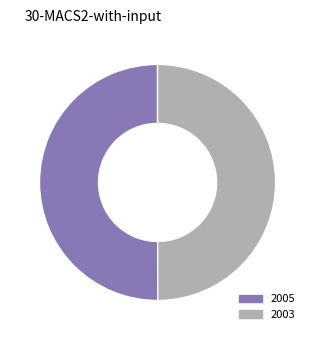

True or false: 2005 accounts for 50% of the total.

True